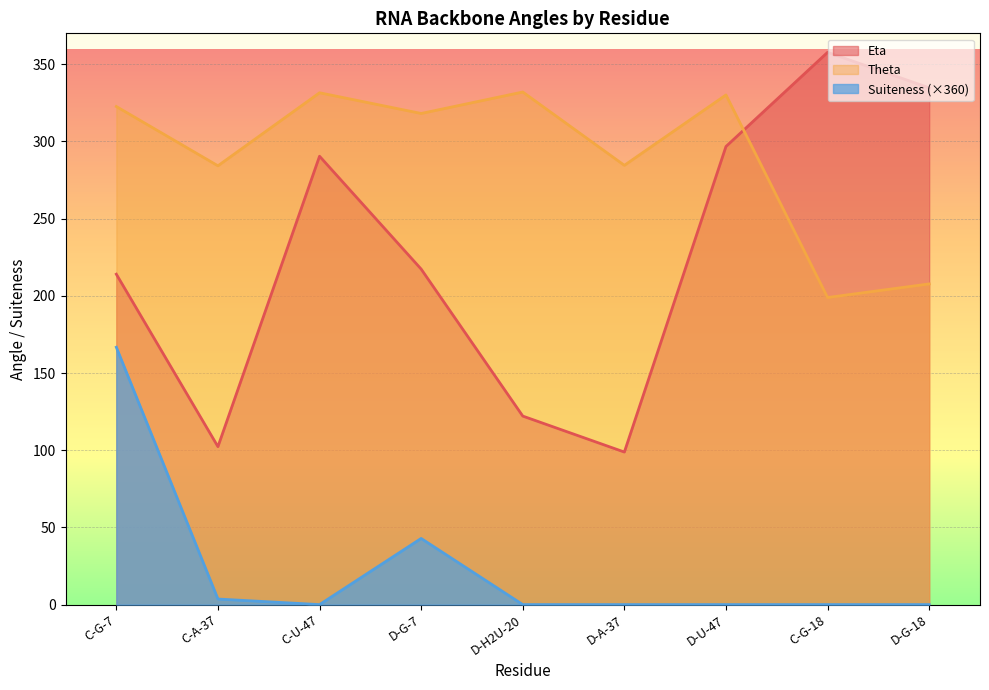

Reading right to left, extract all data points from this chart.

Eta: 334.7	357.7	296.7	98.8	122.1	217.3	290.4	102.3	214.0
Theta: 207.7	198.9	330.1	284.5	332.0	318.1	331.5	284.2	322.6
Suiteness: 0.0	0.0	0.0	0.0	0.0	42.8	0.0	3.6	166.7